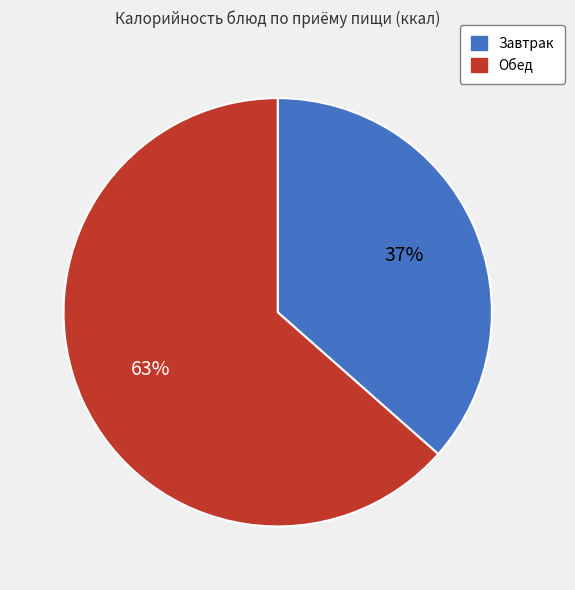

Is there any slice that represents more than half of the pie?

Yes